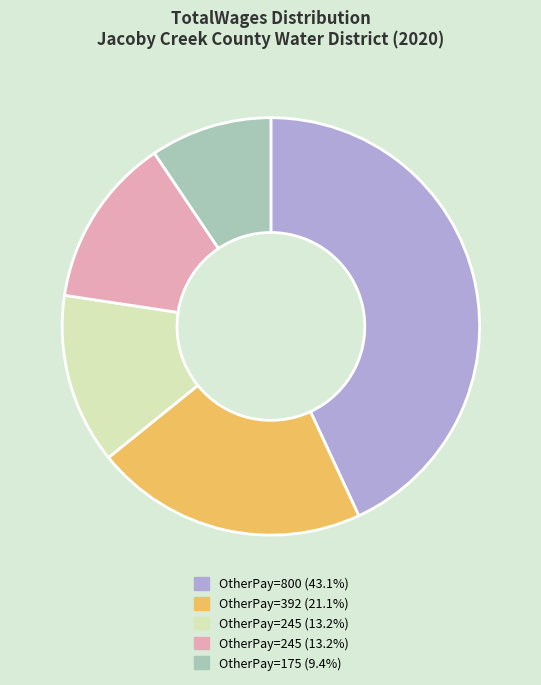

Does any single category account for the majority?

No